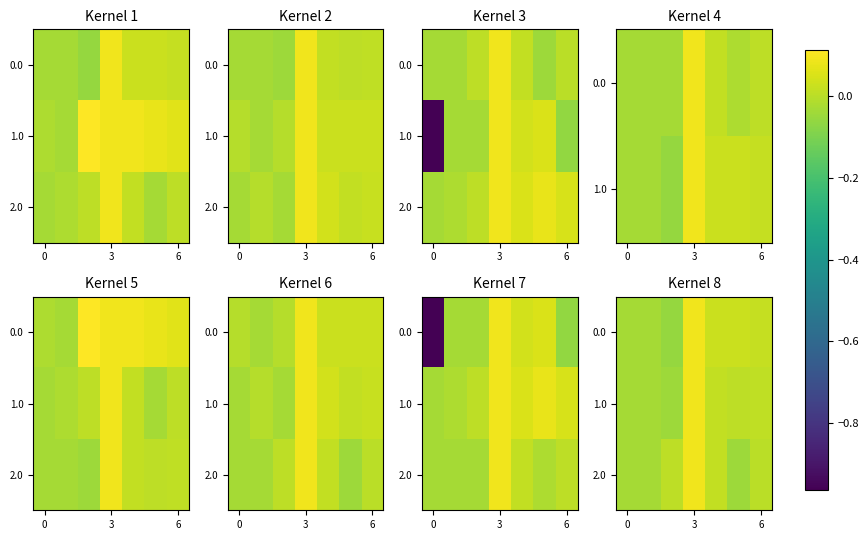

Rank the series by their maximum value, from highest to lowest.

0.0, 1.0, 2.0